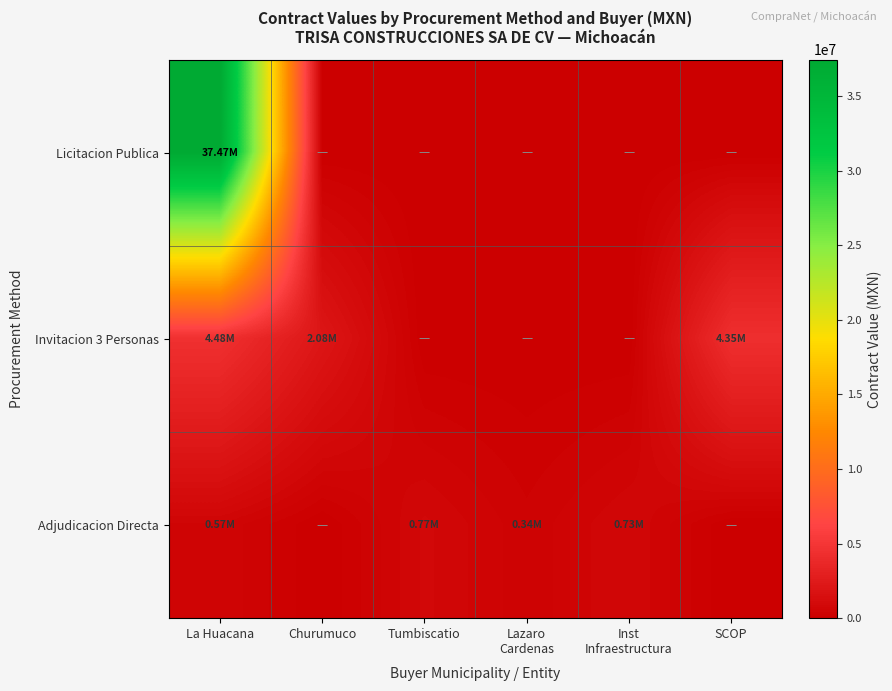

Rank the series by their maximum value, from highest to lowest.

Licitacion Publica, Invitacion 3 Personas, Adjudicacion Directa